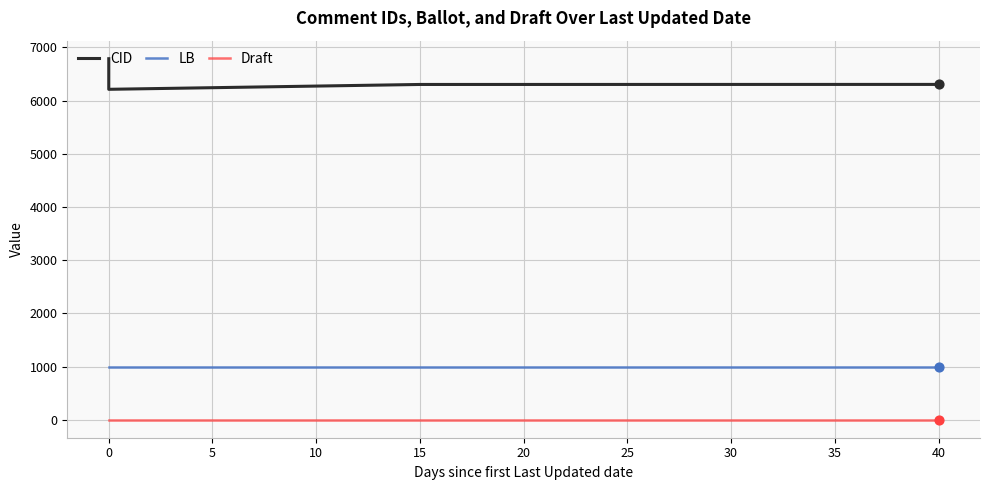

At how many categories does at least one series exceed 1588?

10